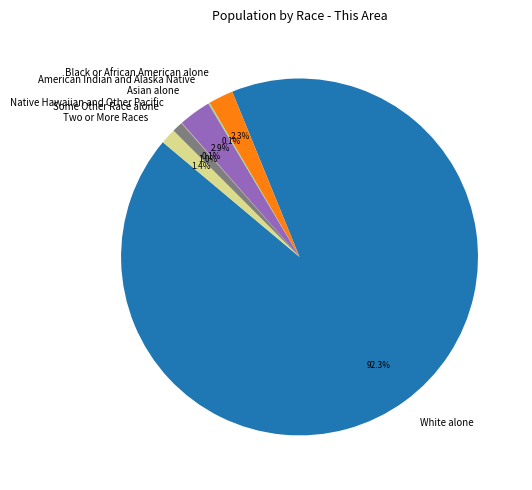

To the nearest percent, what portion does Asian alone represent?

3%